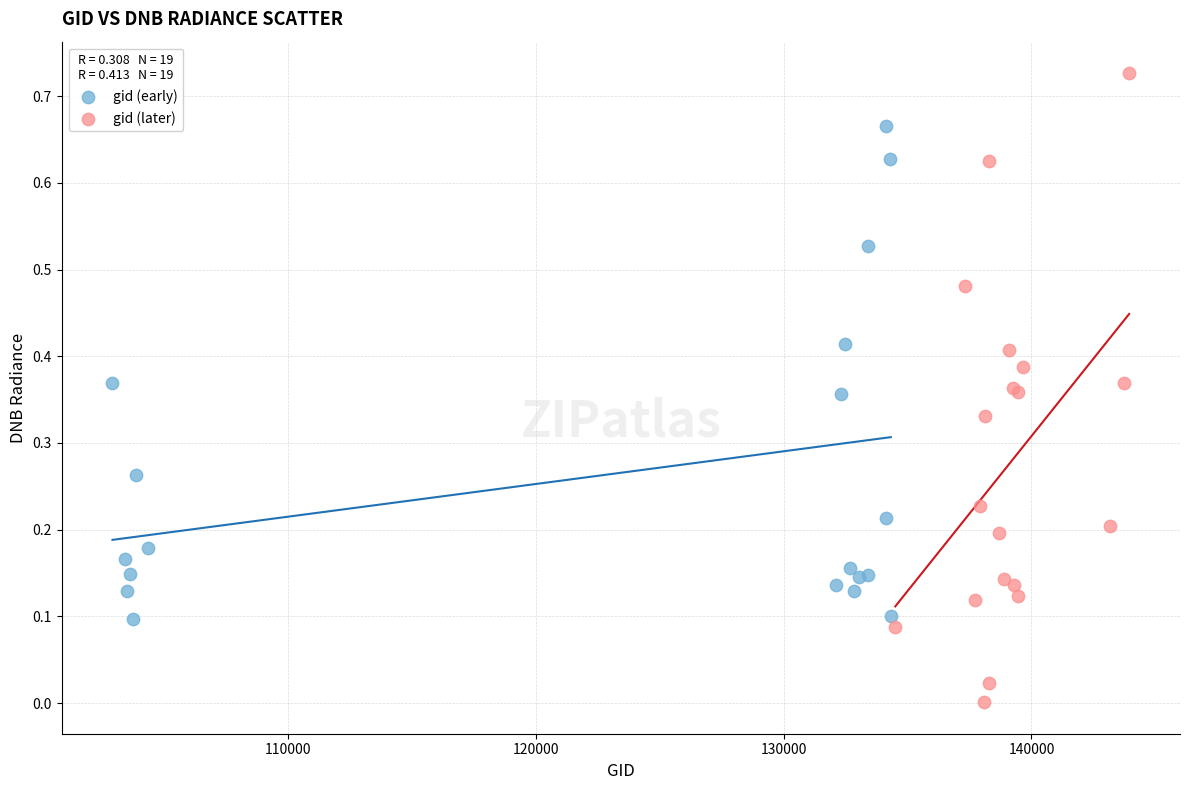

Which series reaches the minimum Y coordinate?

gid (later)